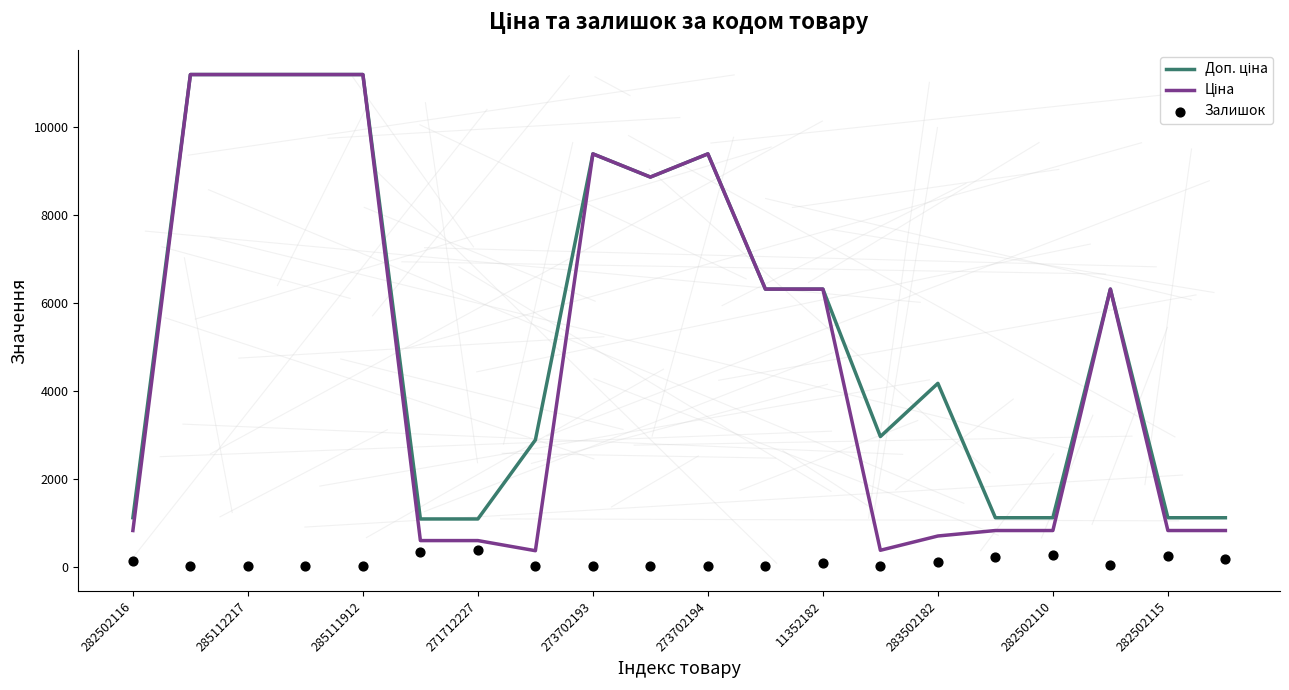

Is the value of Залишок at 19 greater than the value of Доп. ціна at 16?

No